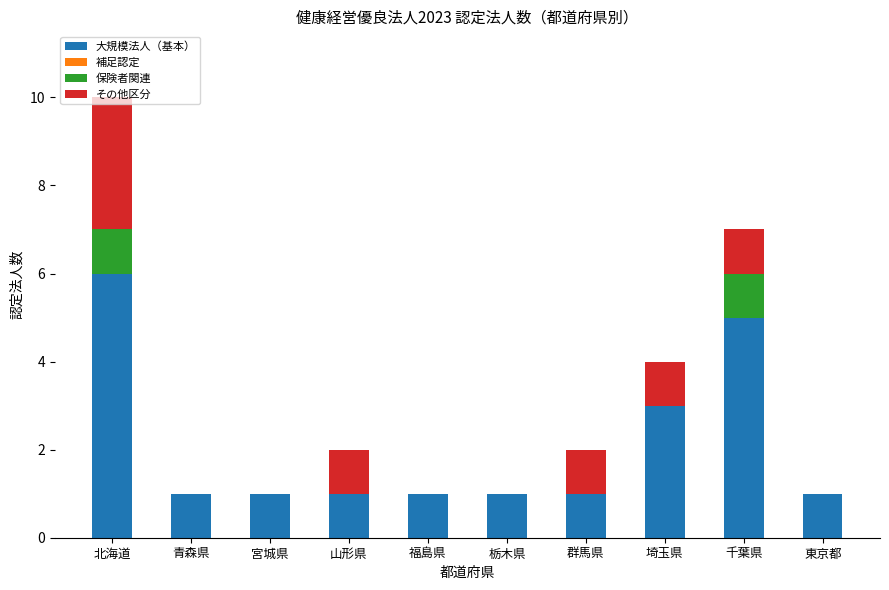

At which category is the sum across all series the highest?

北海道